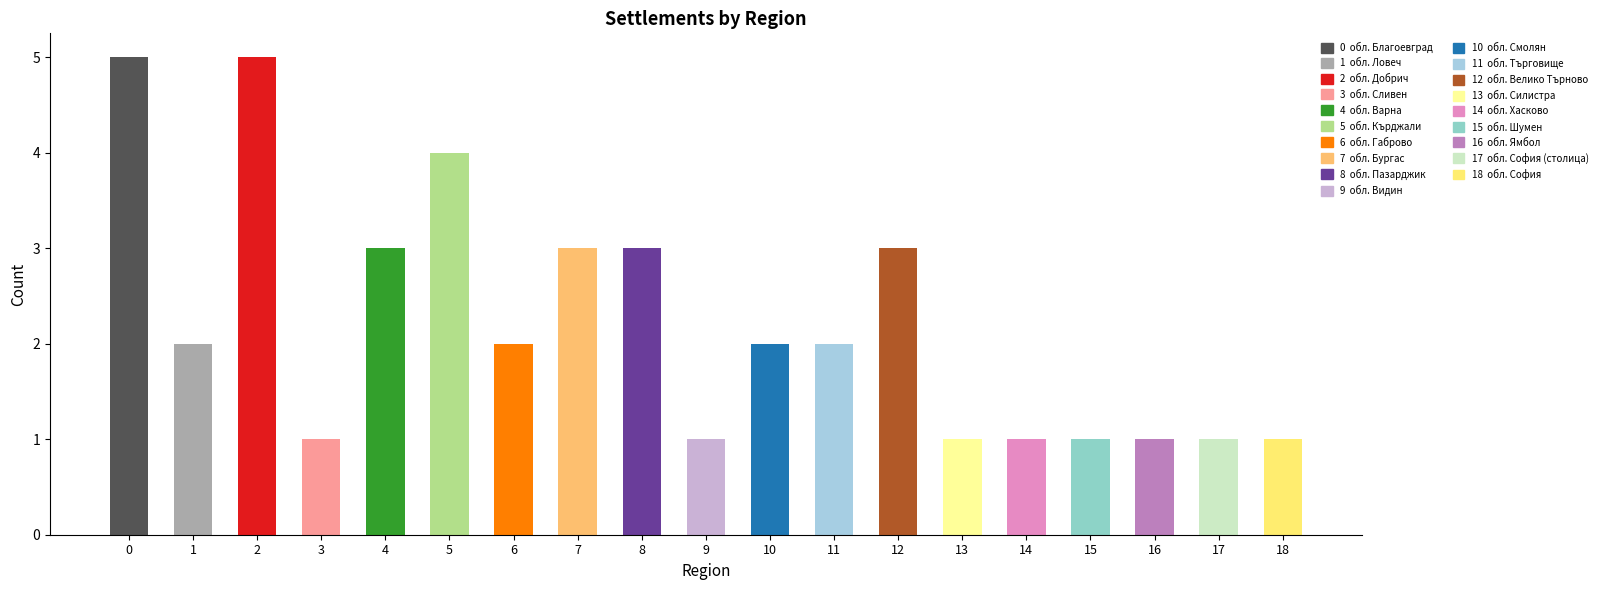

What value does the data have at обл. Пазарджик?

3